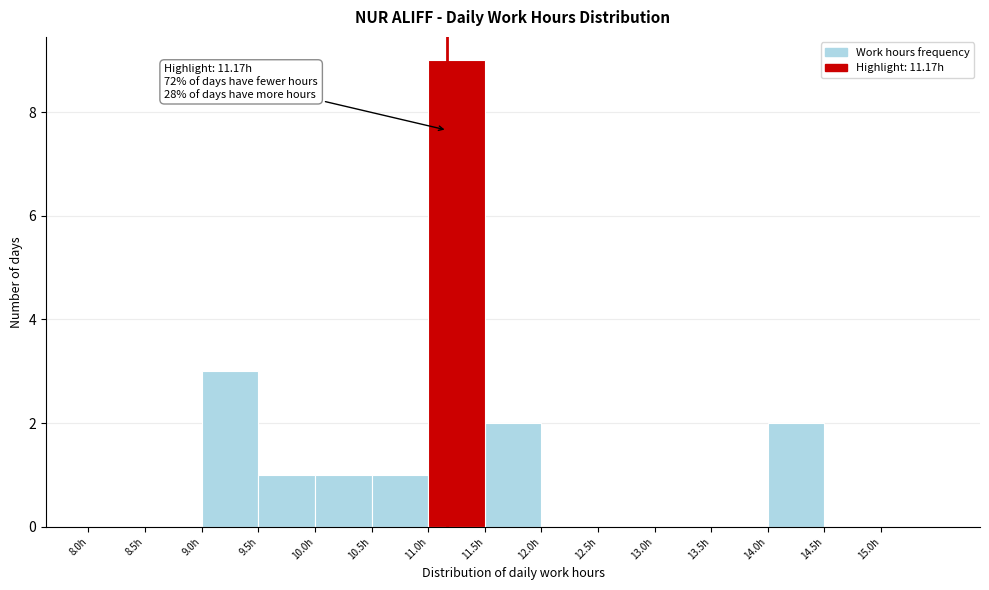

Over which range of the x-axis is the bar tallest?

11.0 to 11.5